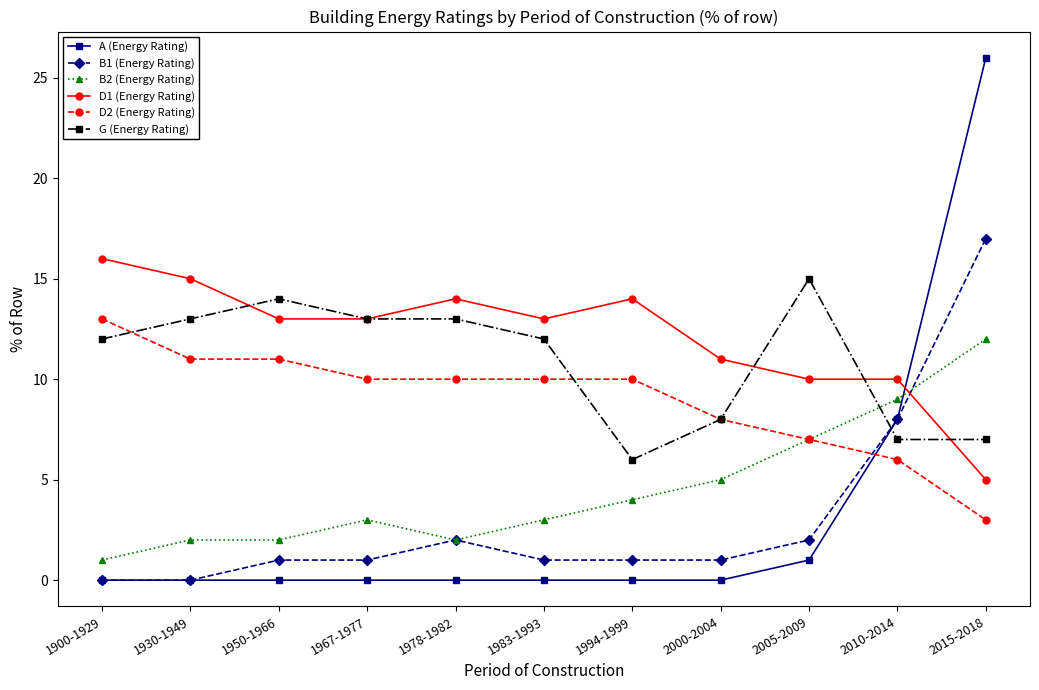

Is the value of D1 (Energy Rating) at 2005-2009 greater than the value of B2 (Energy Rating) at 1900-1929?

Yes